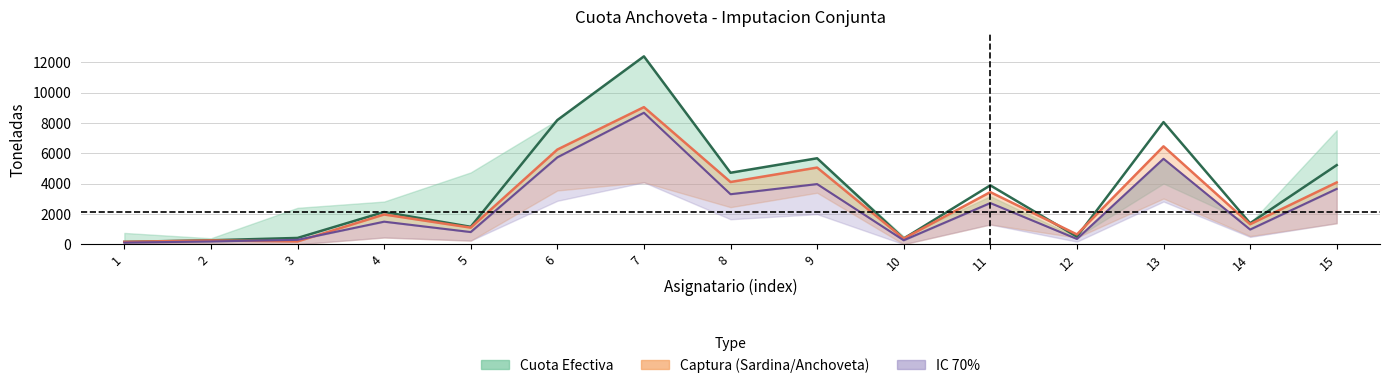

Reading left to right, transcribe all the data shown in this chart.

Cuota Efectiva: 1=157.5	2=264.3	3=416.9	4=2127.4	5=1150.5	6=8183.7	7=12383.1	8=4712.7	9=5667.1	10=375.8	11=3882.0	12=501.4	13=8050.0	14=1387.1	15=5214.6
Captura Mixta: 1=157.5	2=251.2	3=188.9	4=1962.3	5=1096.5	6=6240.0	7=9036.1	8=4103.4	9=5054.3	10=375.1	11=3437.4	12=649.3	13=6453.6	14=1321.3	15=4073.4
IC 70%: 1=110.3	2=185.0	3=291.8	4=1489.2	5=805.3	6=5728.6	7=8668.2	8=3298.9	9=3966.9	10=263.0	11=2717.4	12=351.0	13=5635.0	14=970.9	15=3650.2